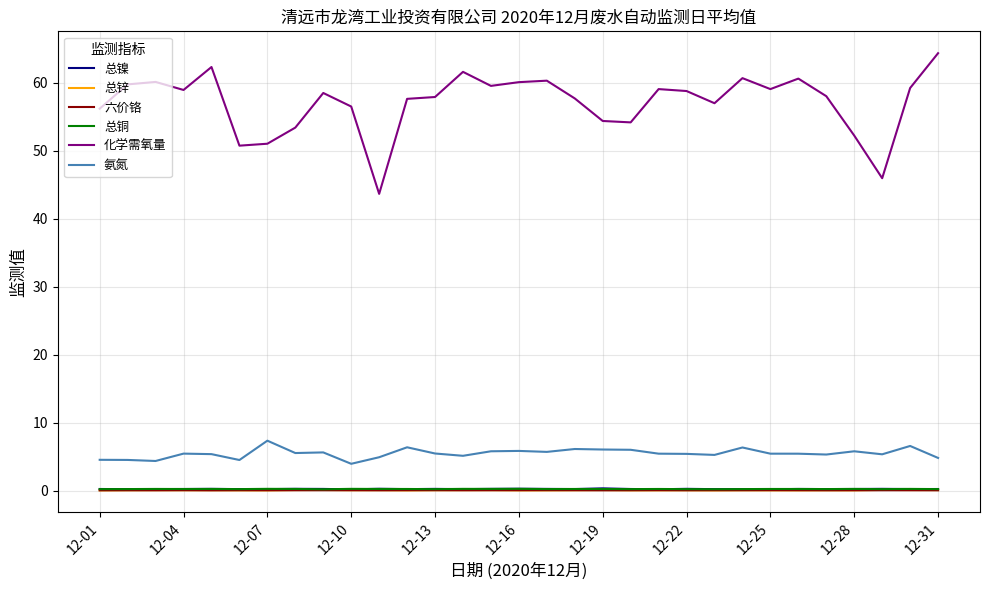

What is the maximum value shown in the chart?

64.3